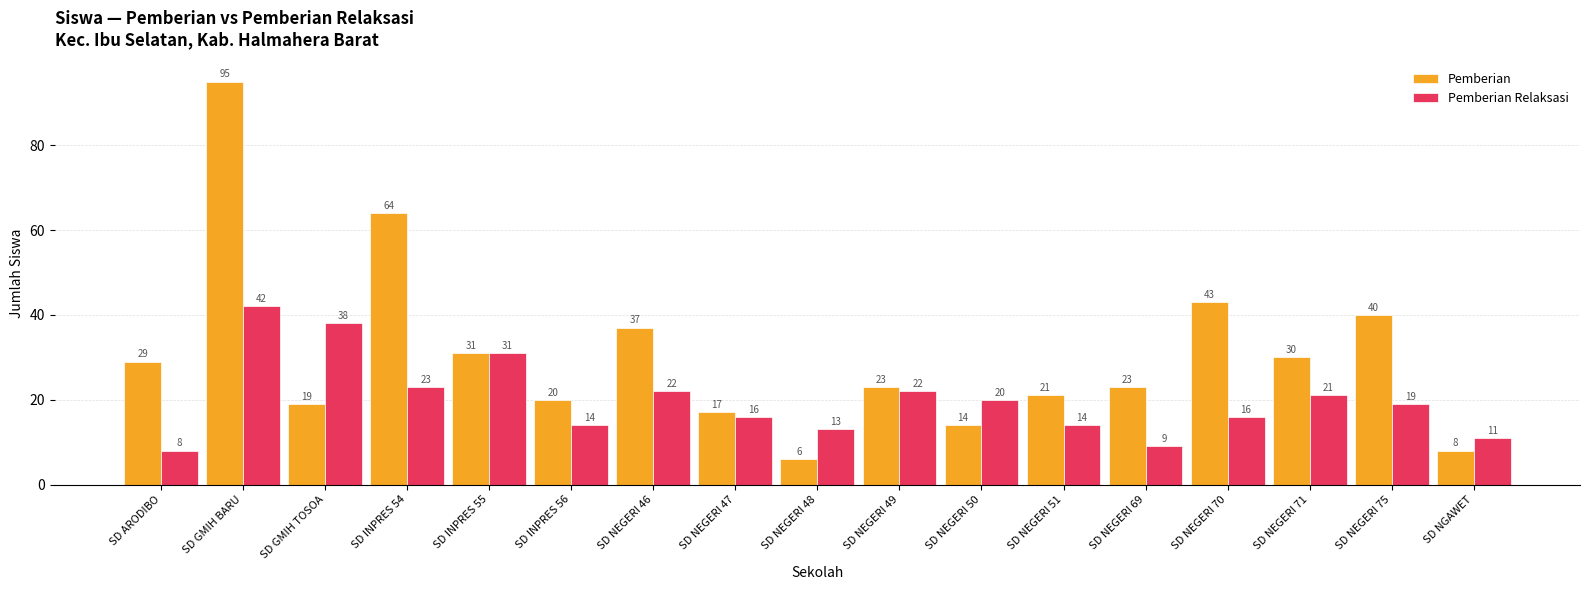

What is the maximum value shown in the chart?

95